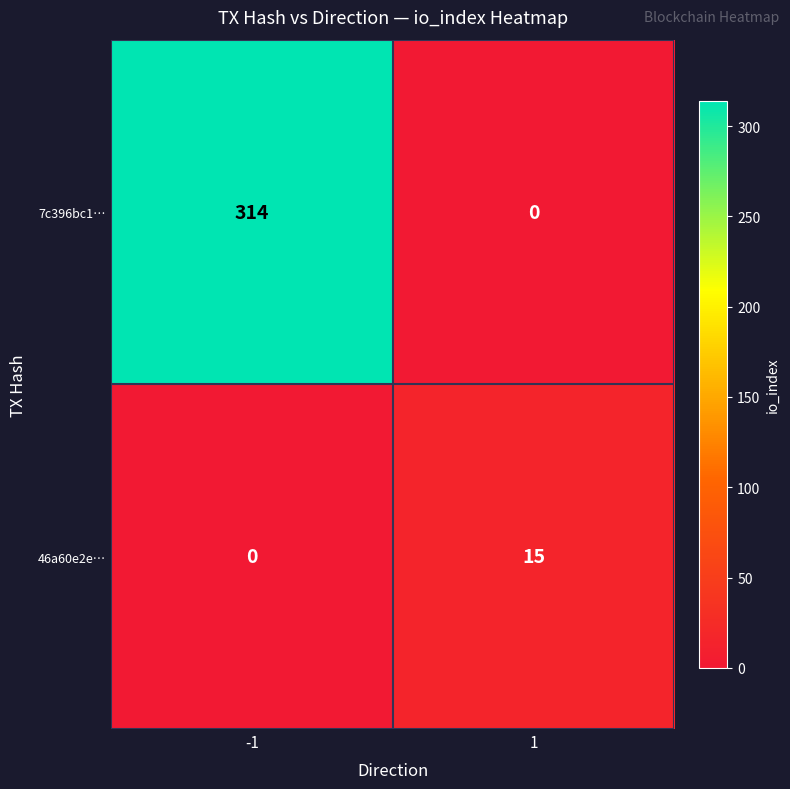

Is it true that 46a60e2e… equals 0 at -1?

True